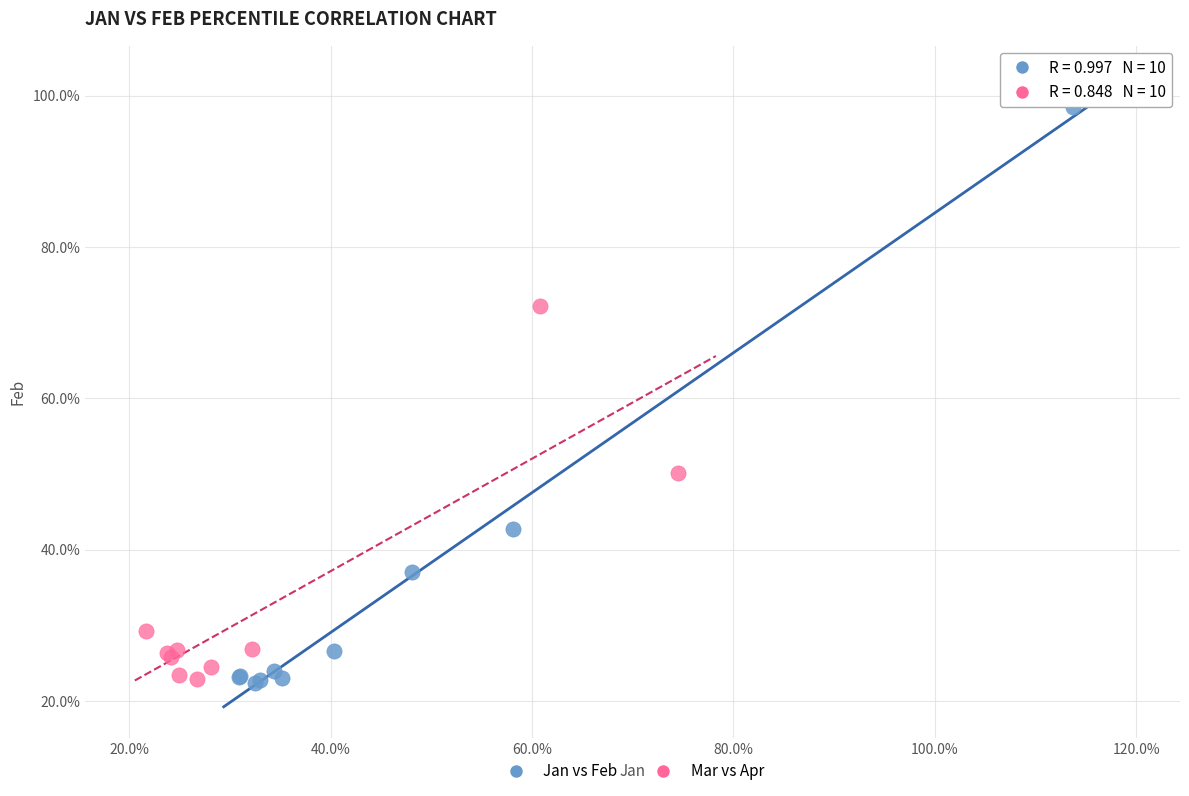

What are all the series names shown in the legend?

Jan vs Feb, Mar vs Apr